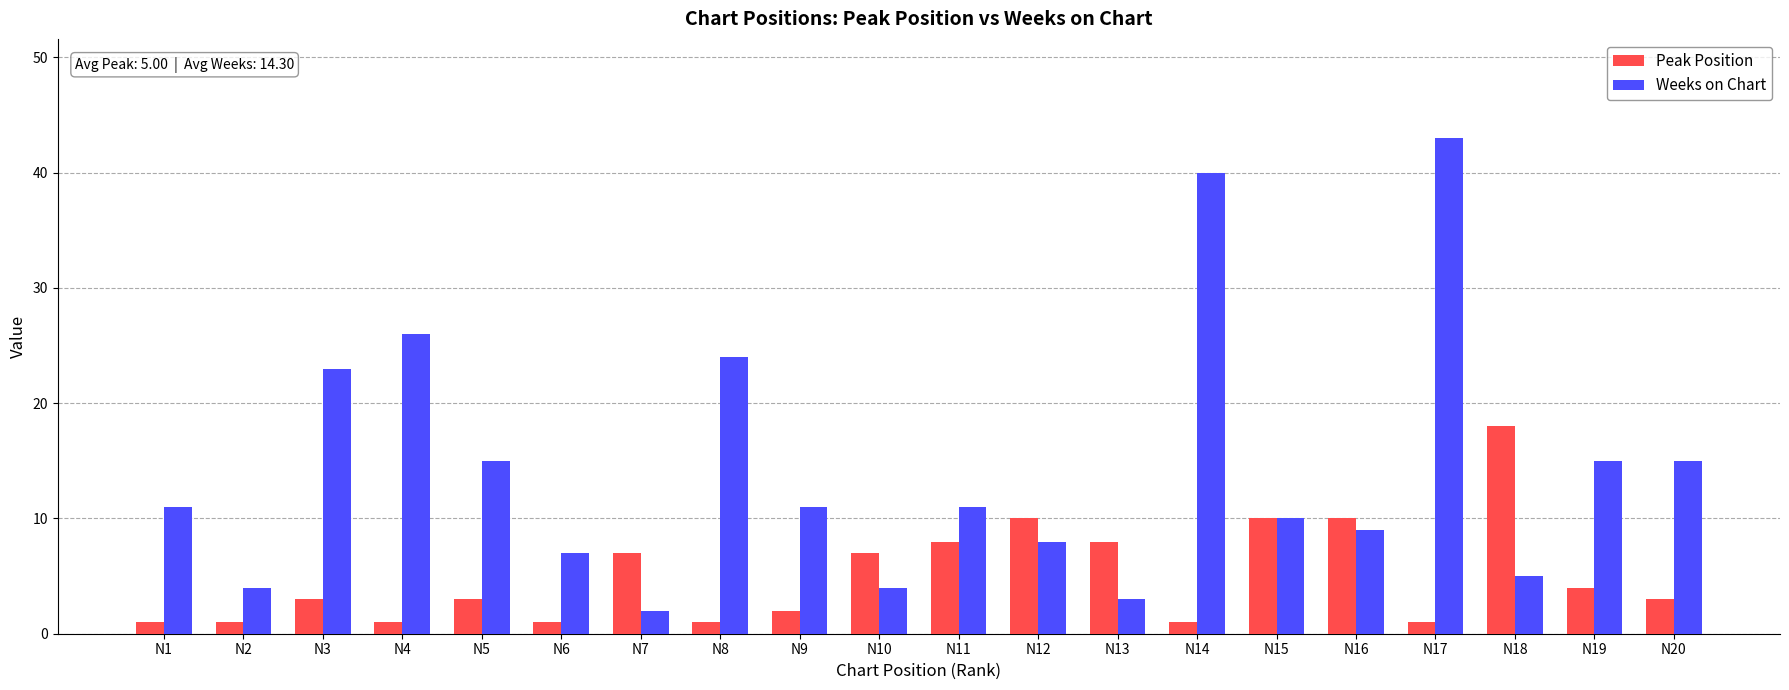

What is the greatest value displayed?

43